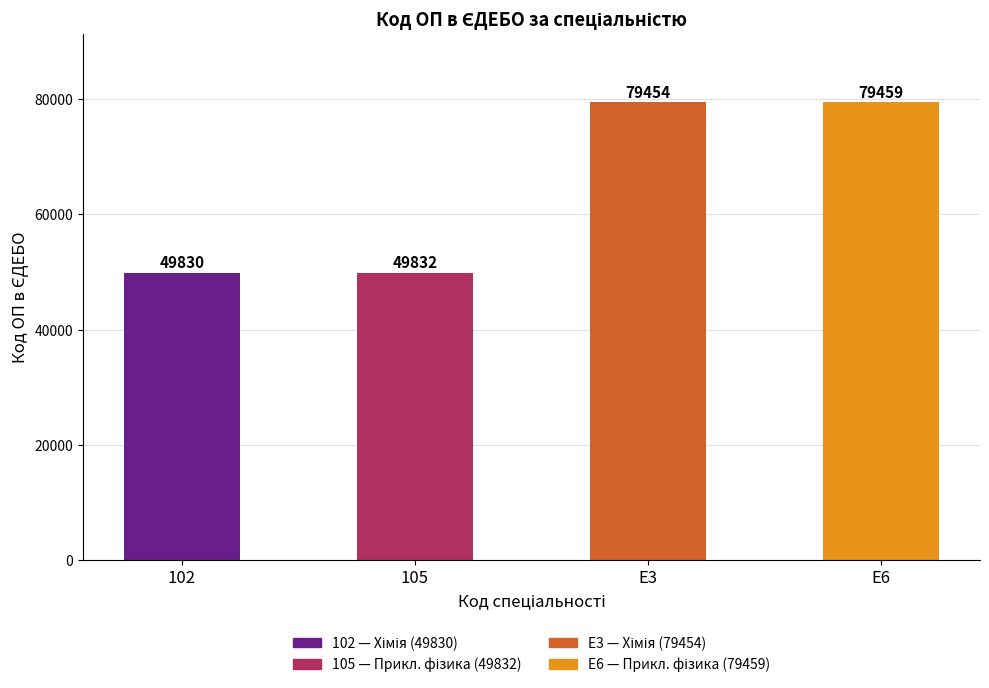

How many series are shown in this chart?

1